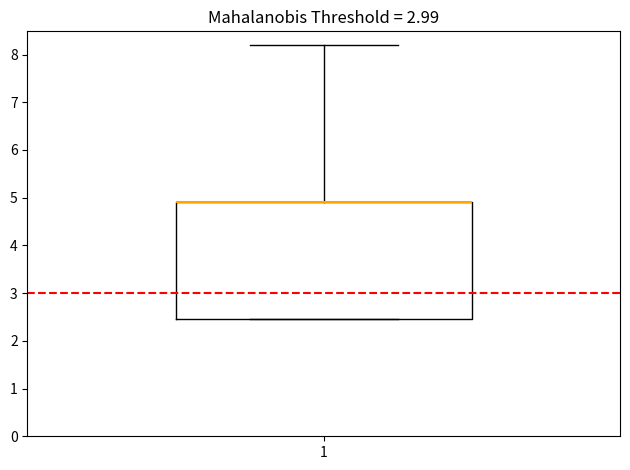

Transcribe this box plot: give where the median line is, the range the box spans, and where the two whiskers end, as read against the y-axis. The values are not printed on the chart, so give them approximately, as read against the axis.

median 4.9 (drawn on the box's upper edge), box 2.5 to 4.9, whiskers 2.5 to 8.2